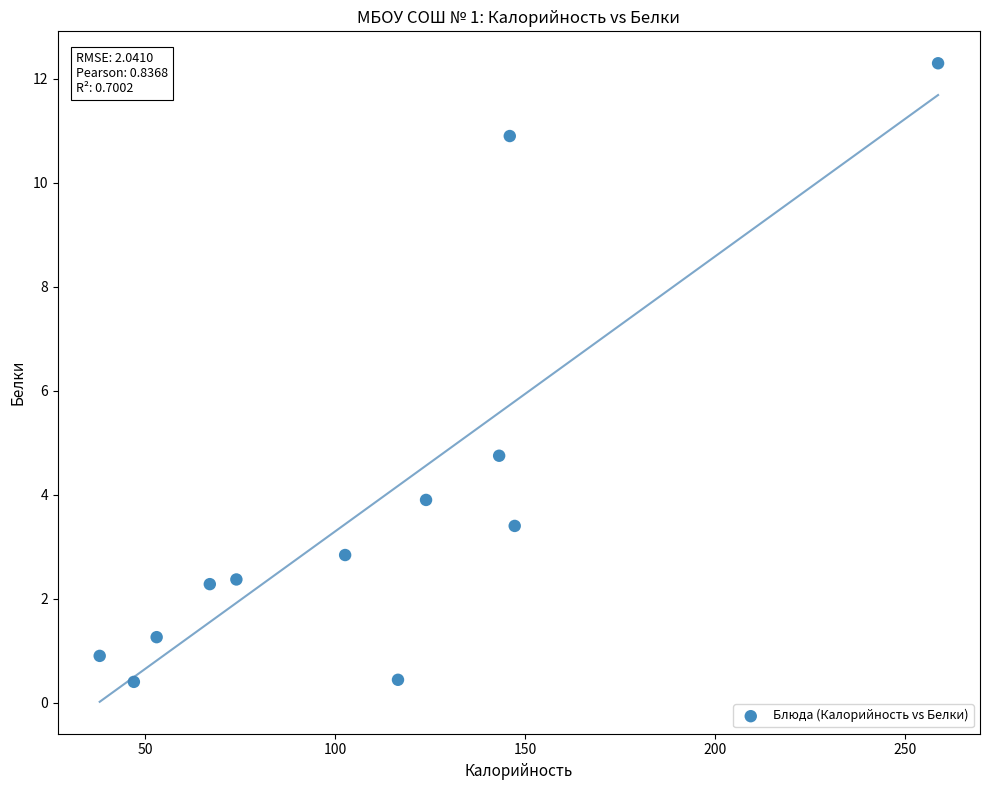

What is the average X value?

109.8